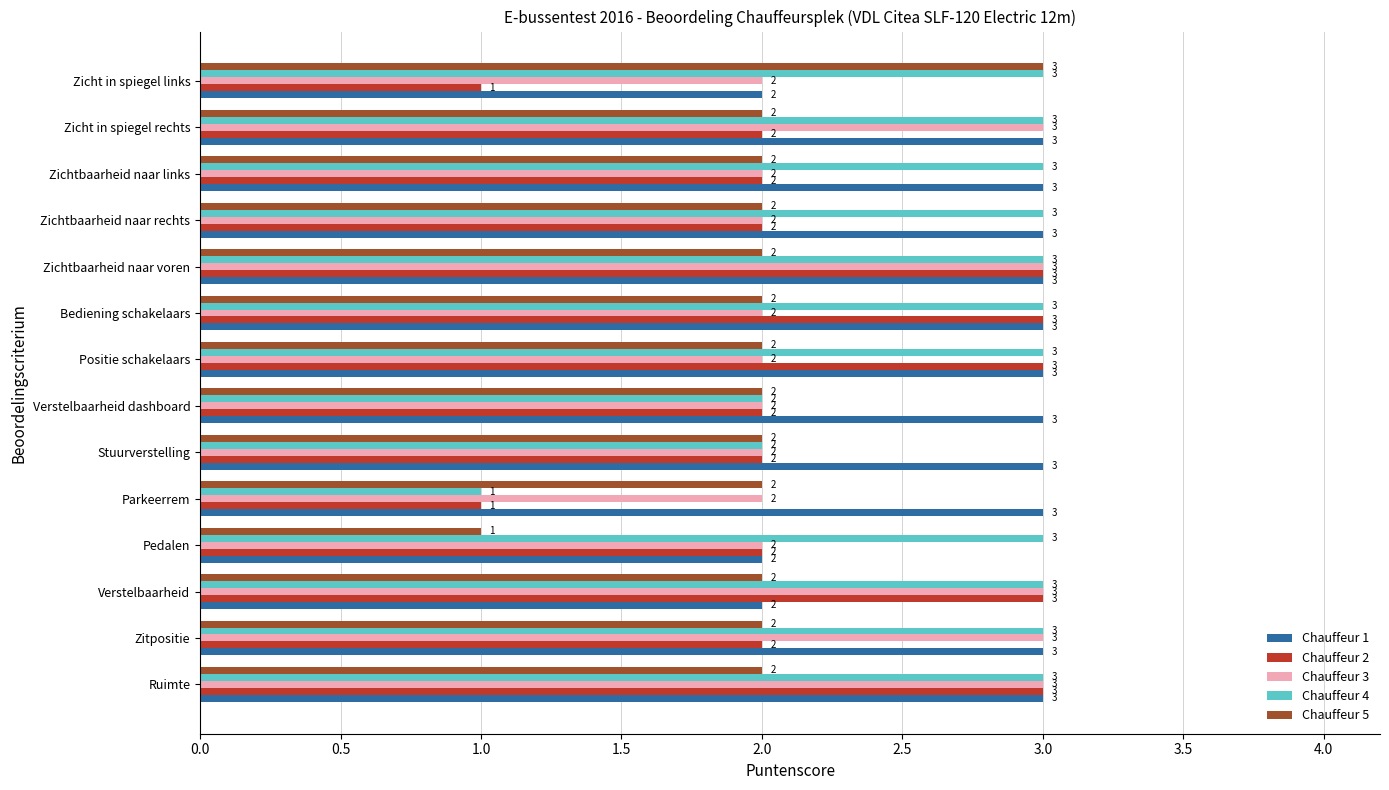

The value of Chauffeur 1 at Ruimte is 3. True or false?

True